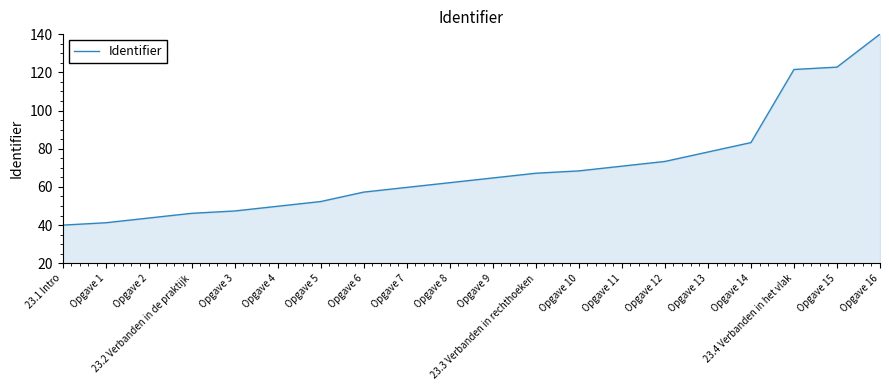

What is the smallest value displayed?

40.0